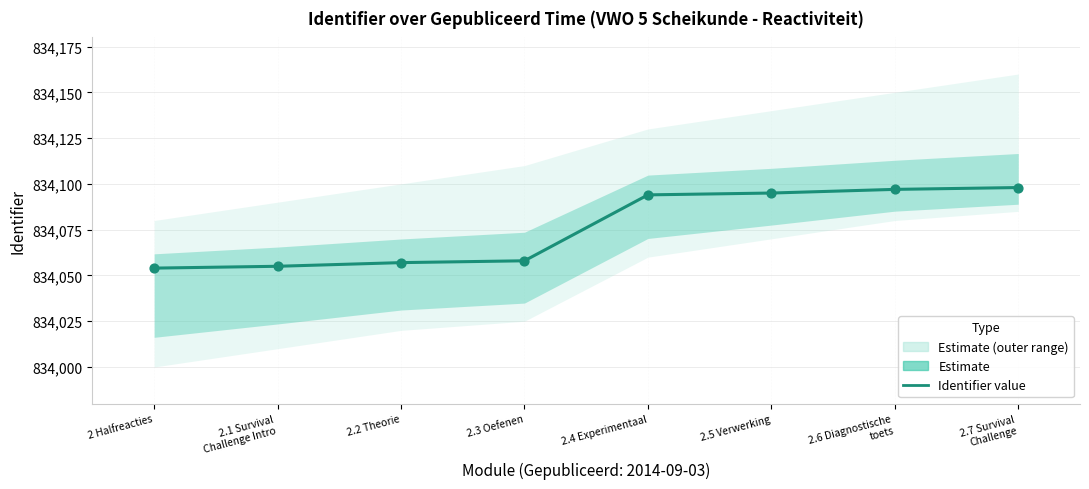

Between 2 Halfreacties and 2.3 Oefenen, which is larger?

2.3 Oefenen